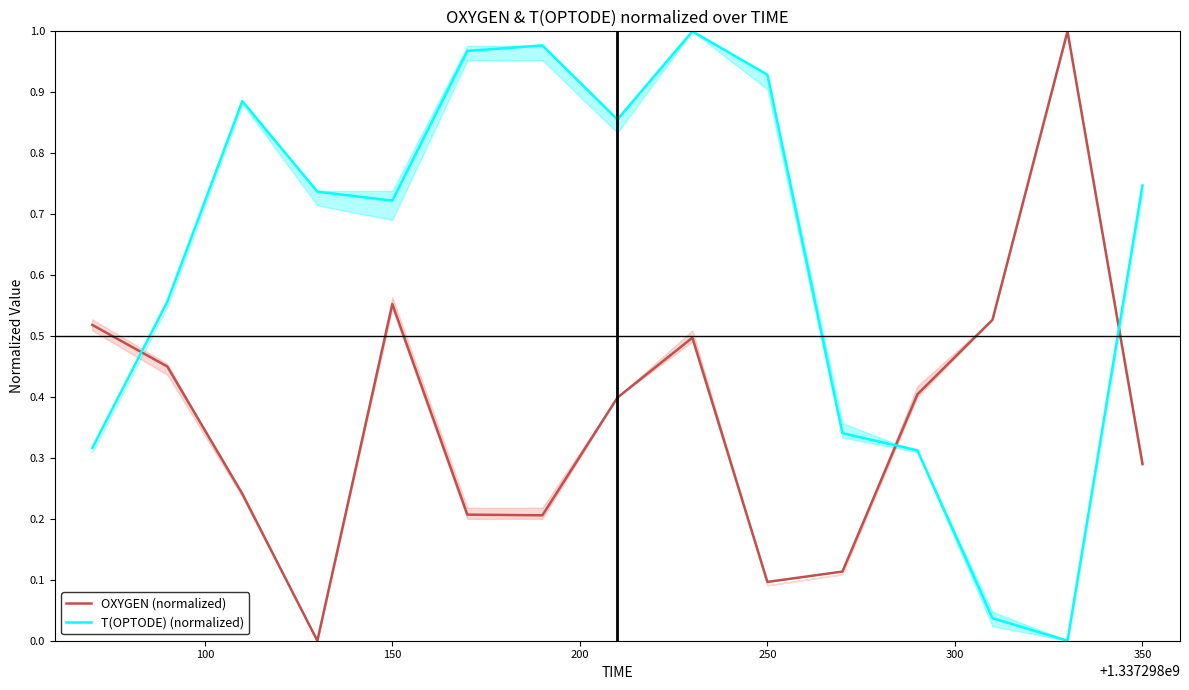

What is the highest value of the T(OPTODE) (normalized) series?

1.0